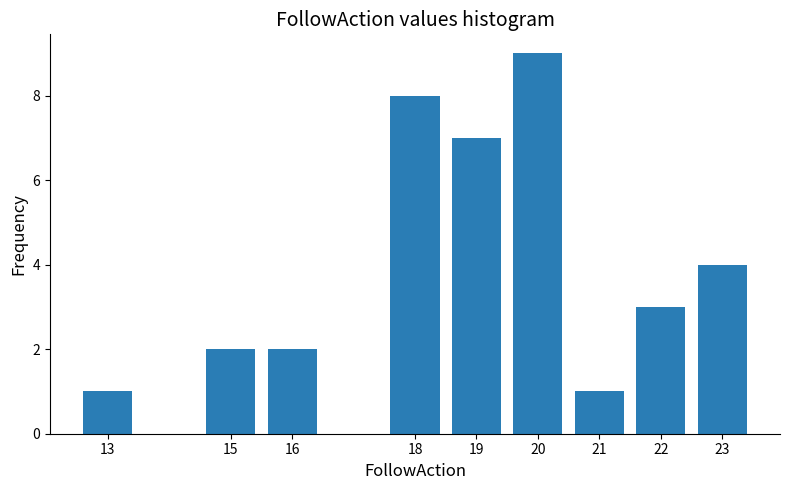

Reading left to right, list all the values displayed in this chart.

13=1	15=2	16=2	18=8	19=7	20=9	21=1	22=3	23=4